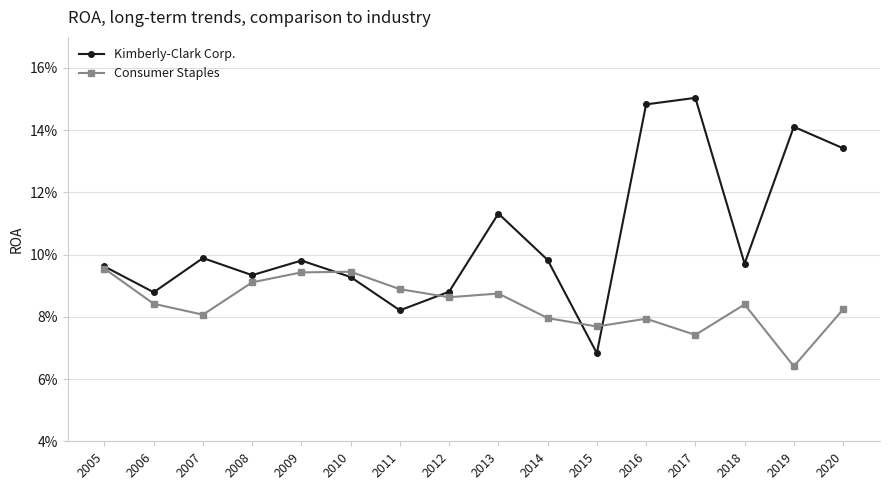

Reading left to right, transcribe all the data shown in this chart.

Kimberly-Clark Corp.: 0.1	0.1	0.1	0.1	0.1	0.1	0.1	0.1	0.1	0.1	0.1	0.1	0.2	0.1	0.1	0.1
Consumer Staples: 0.1	0.1	0.1	0.1	0.1	0.1	0.1	0.1	0.1	0.1	0.1	0.1	0.1	0.1	0.1	0.1